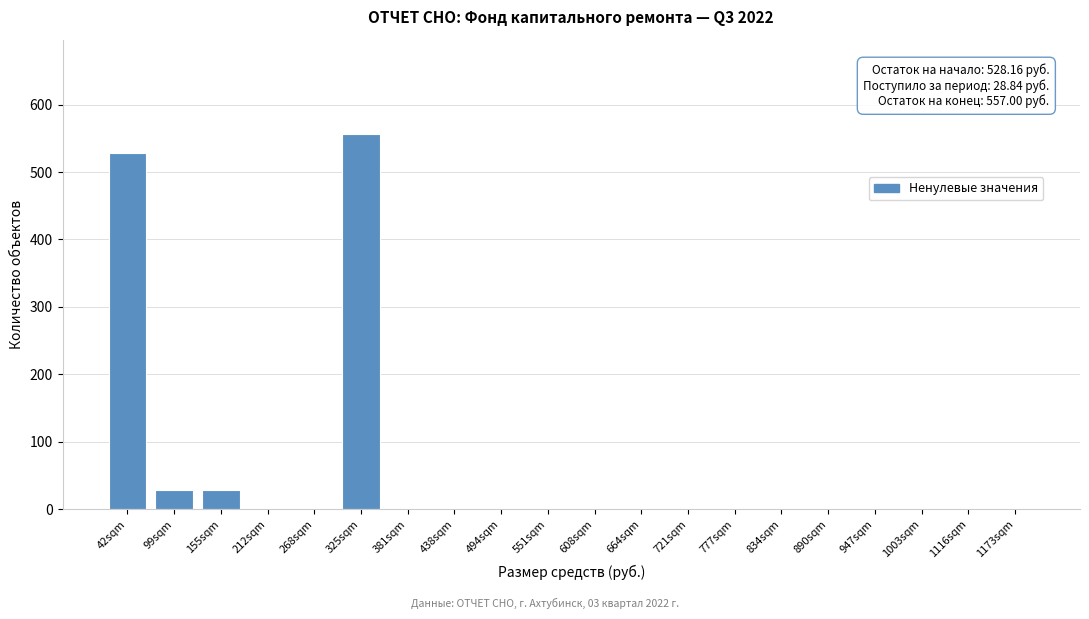

Reading right to left, transcribe all the data shown in this chart.

1173sqm=0.0	1116sqm=0.0	1003sqm=0.0	947sqm=0.0	890sqm=0.0	834sqm=0.0	777sqm=0.0	721sqm=0.0	664sqm=0.0	608sqm=0.0	551sqm=0.0	494sqm=0.0	438sqm=0.0	381sqm=0.0	325sqm=557.0	268sqm=0.0	212sqm=0.0	155sqm=28.8	99sqm=28.8	42sqm=528.2